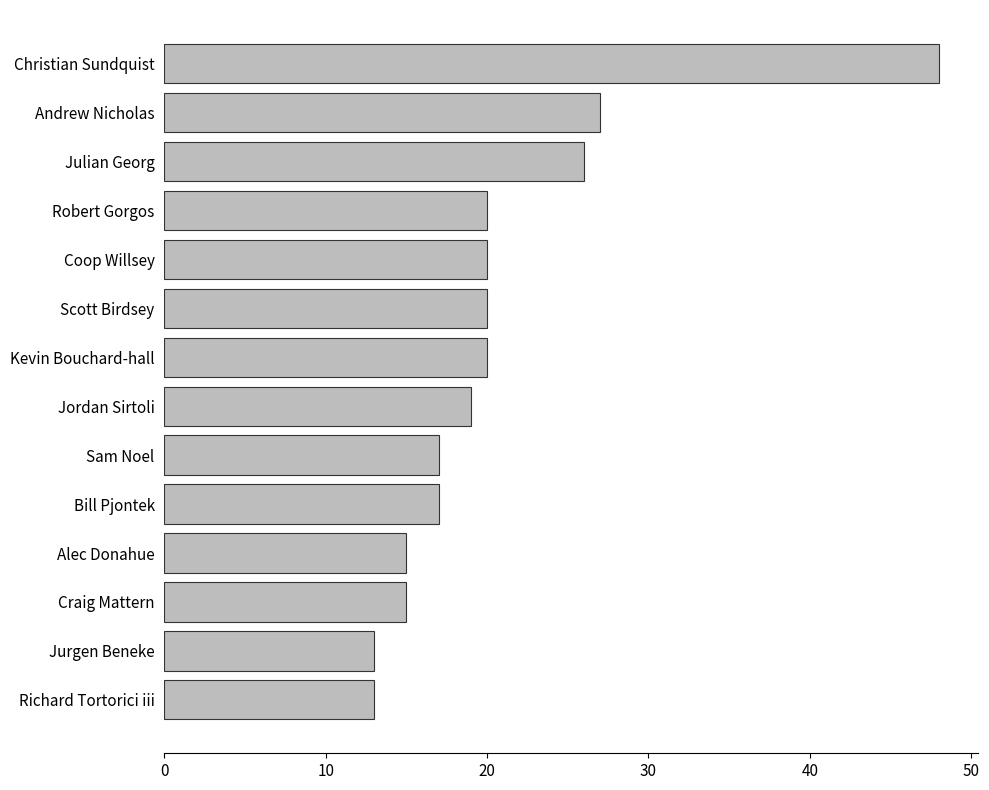

What is the smallest value displayed?

13